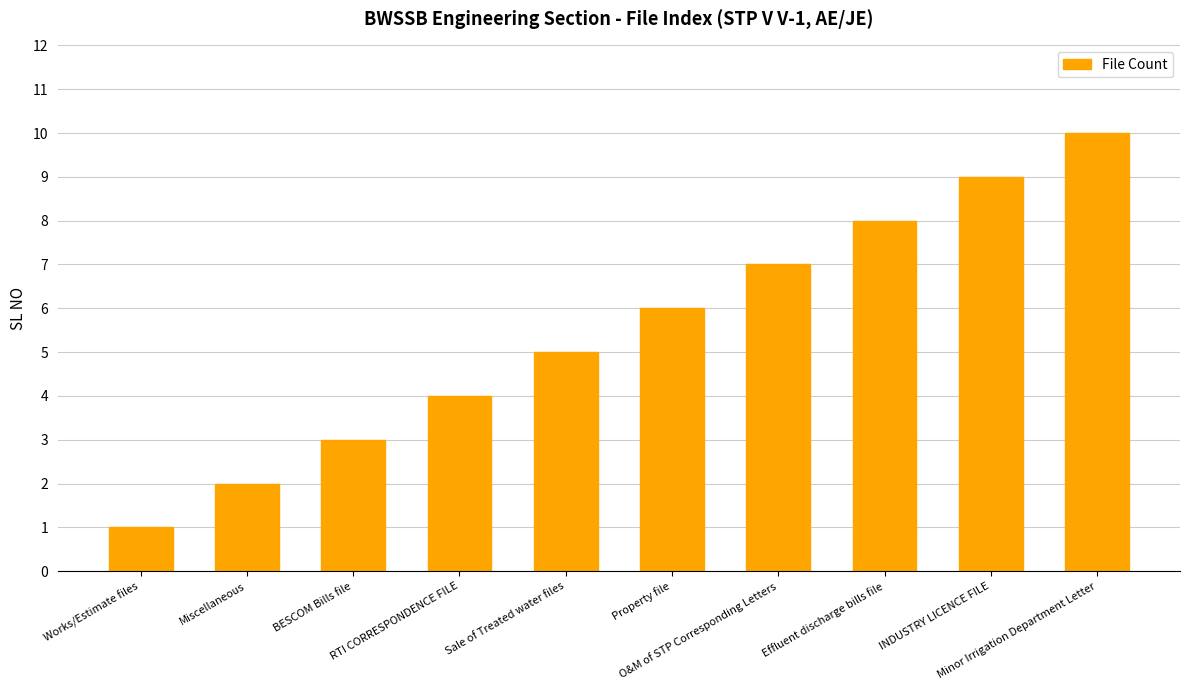

Which label corresponds to the smallest value in the chart?

Works/Estimate files